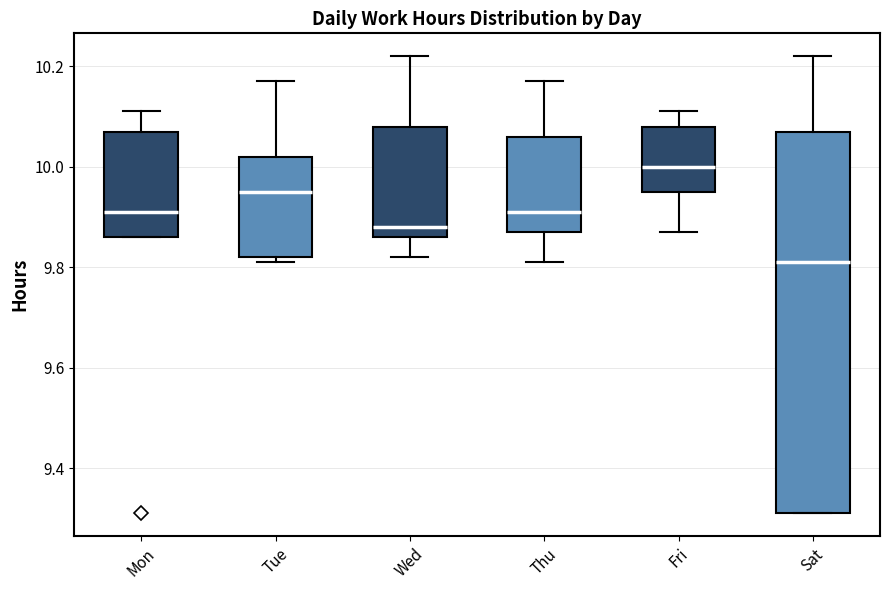

Comparing the boxes themselves (not the whiskers), which one is the tallest?

Sat